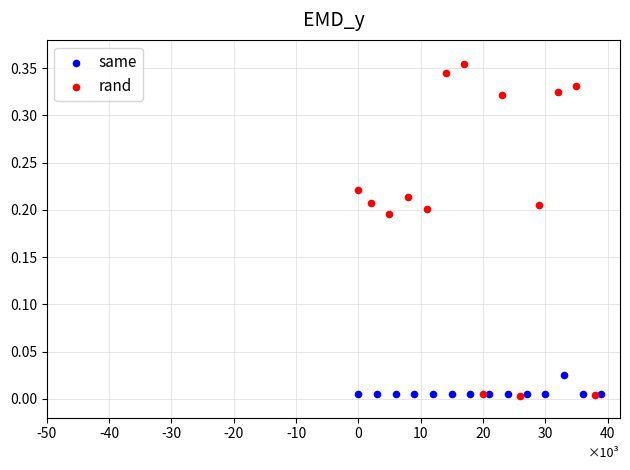

Which series has the widest spread of Y values?

rand